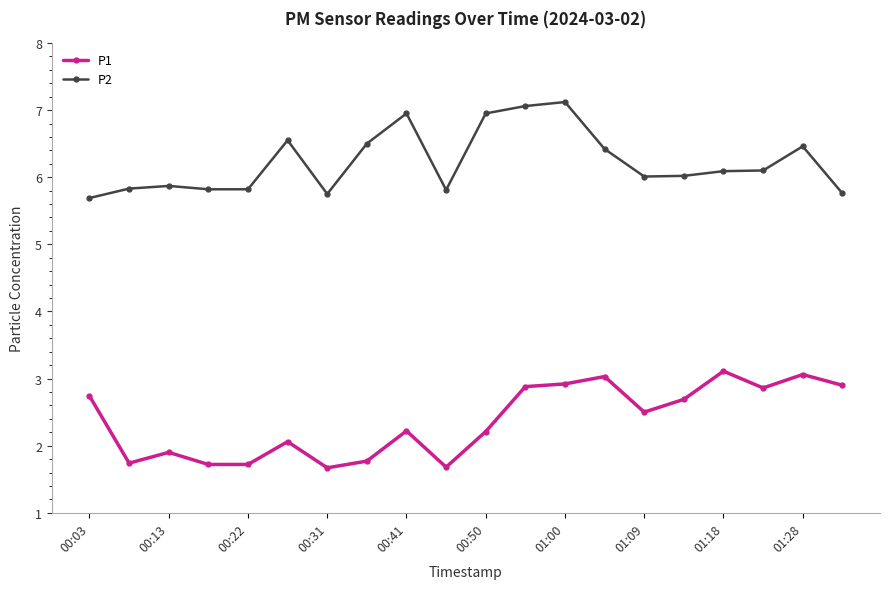

What is the difference between the second highest and second lowest values in the P1 series?

1.4